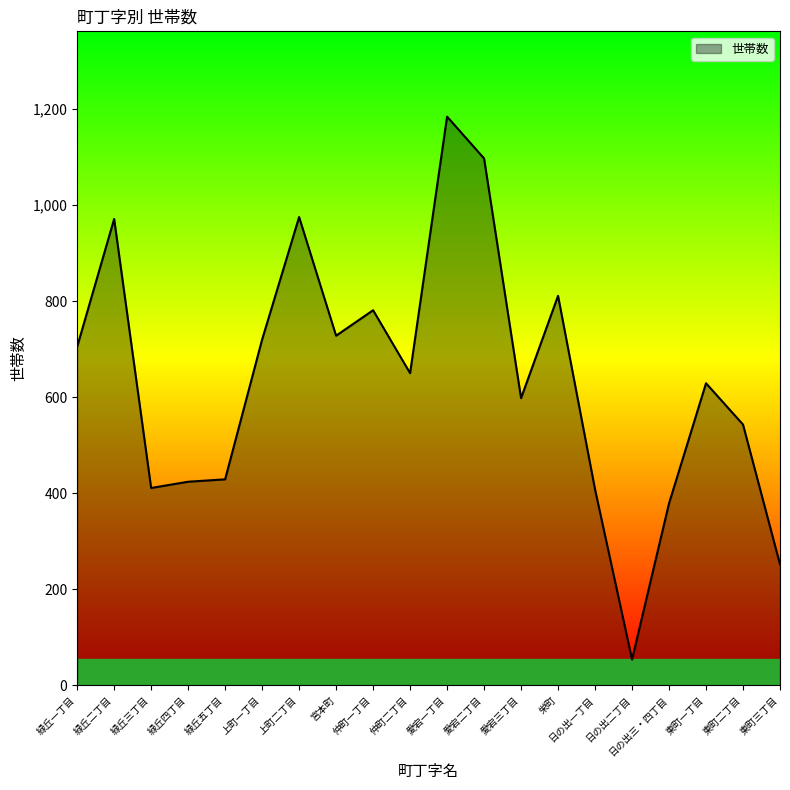

What position from the right is 東町三丁目?

1